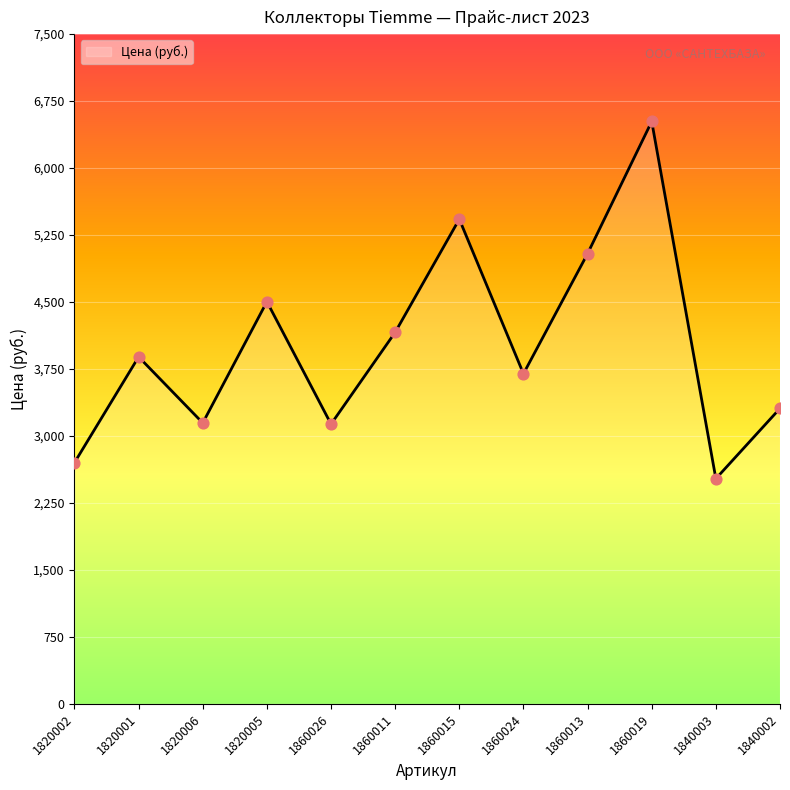

Between 1820002 and 1840003, which is larger?

1820002